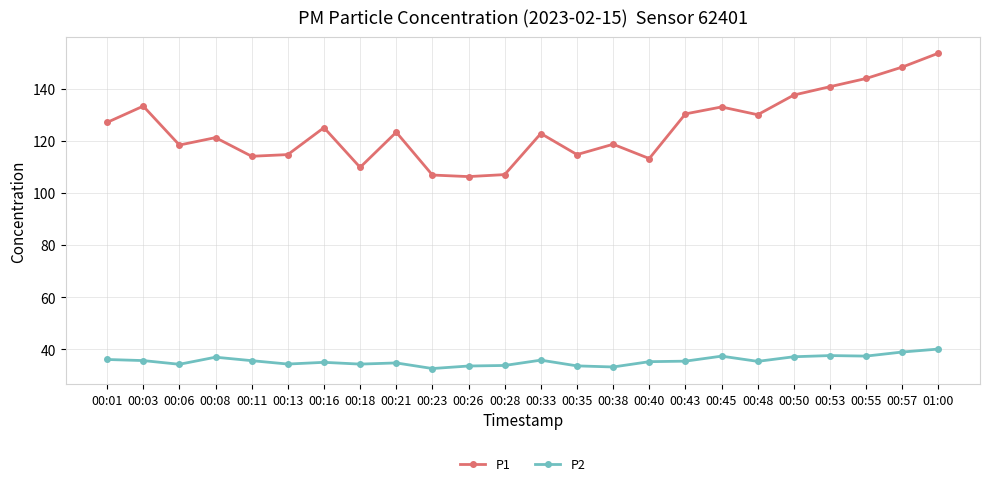

The P2 series shows 39.0 at 00:57. True or false?

True